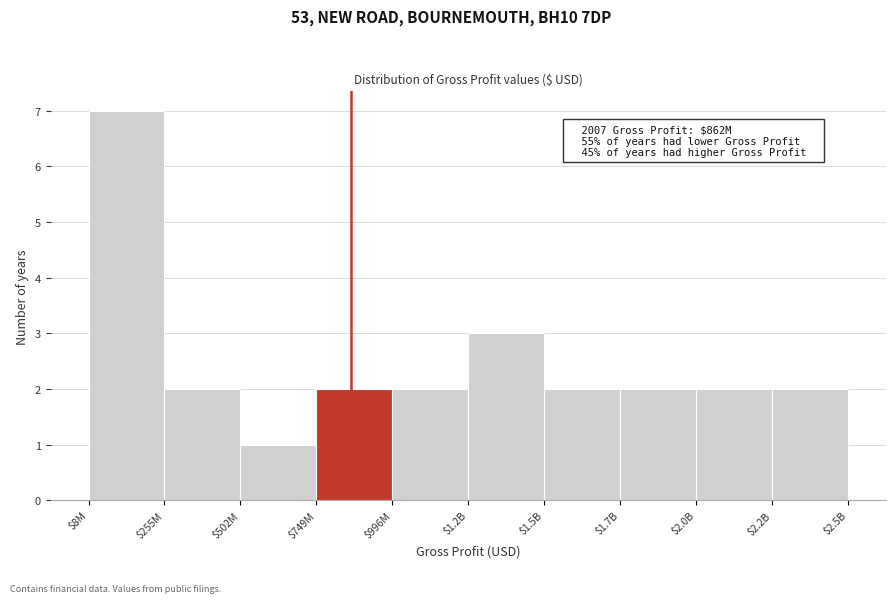

Reading left to right, what are all the values shown in this chart?

7	2	1	2	2	3	2	2	2	2